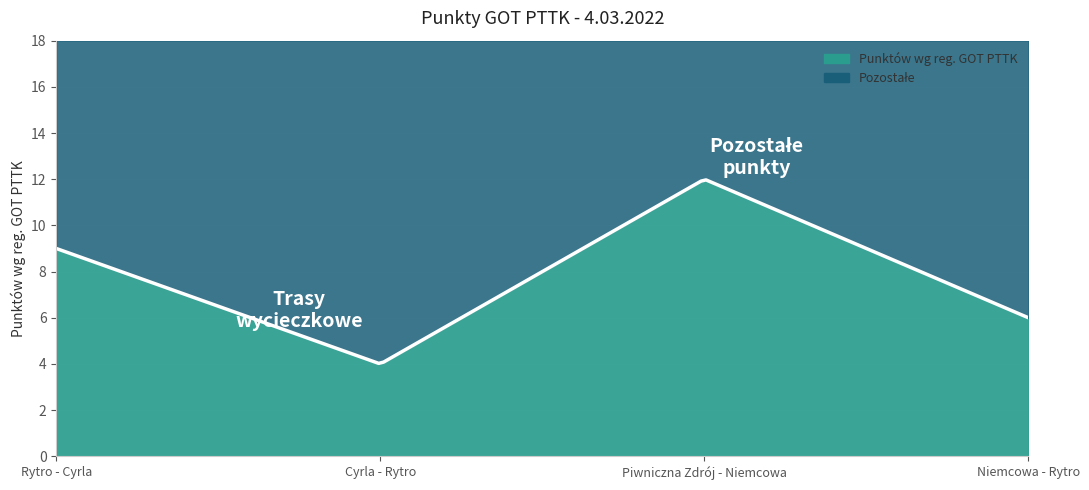

What is the sum of the values at Cyrla - Rytro and Piwniczna Zdrój - Niemcowa?

16